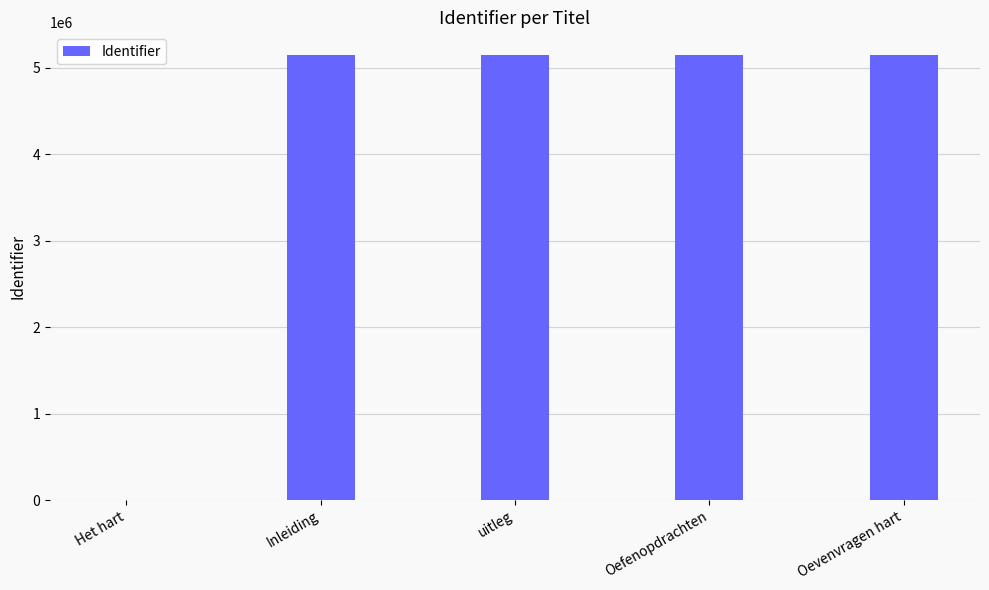

How many values are above zero?

4